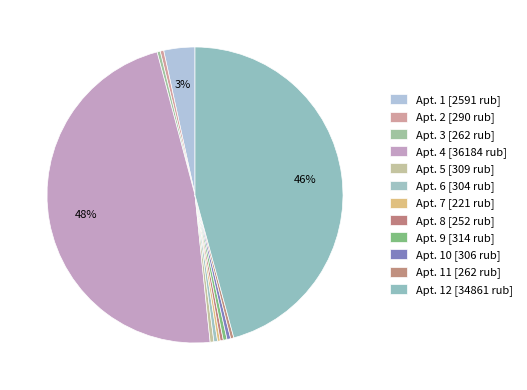

How many slices are in this pie chart?

12